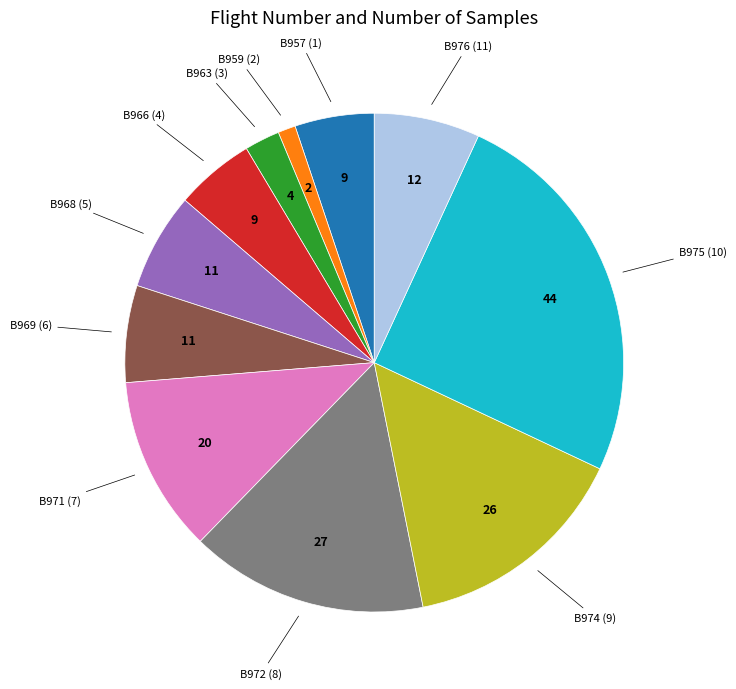

Is there a majority slice in this chart?

No